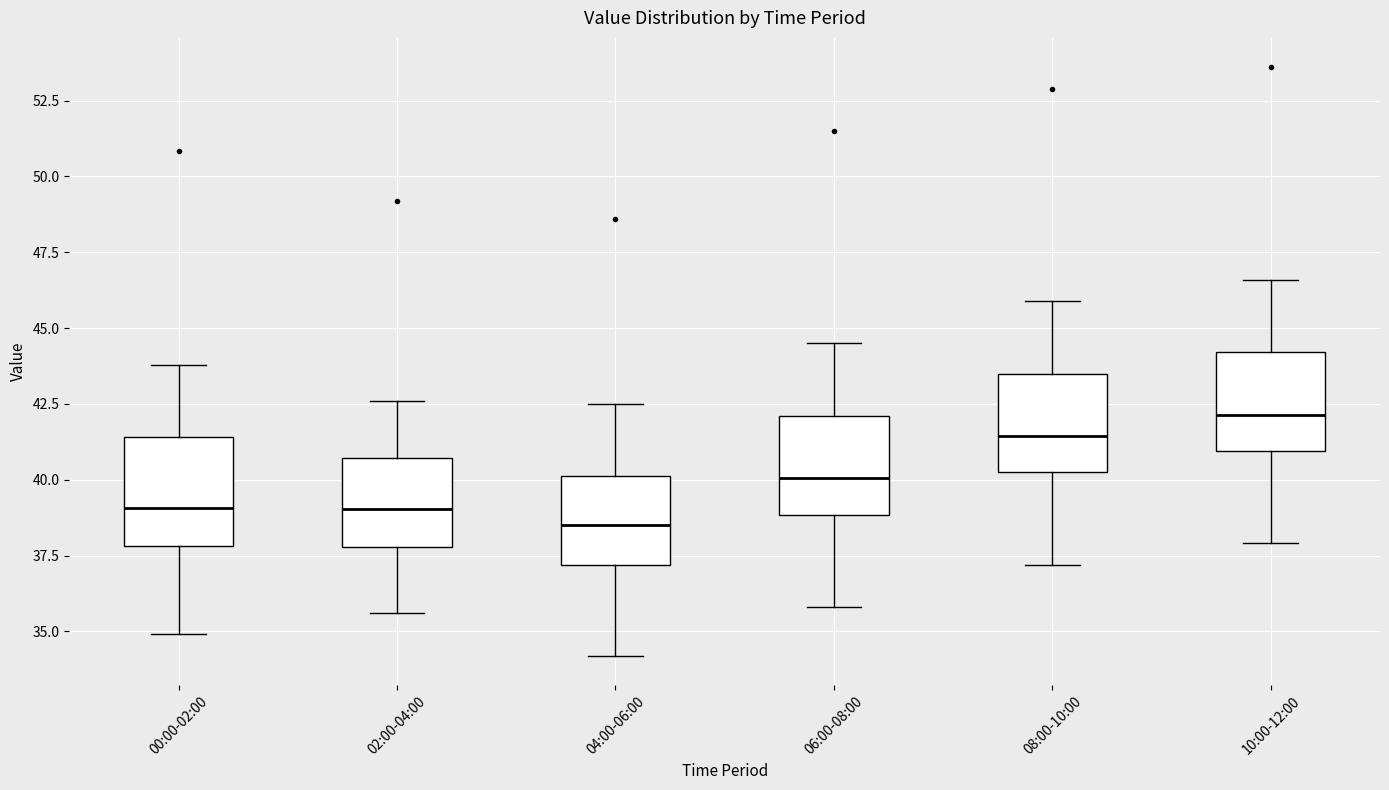

Which box has the highest median line?

10:00-12:00